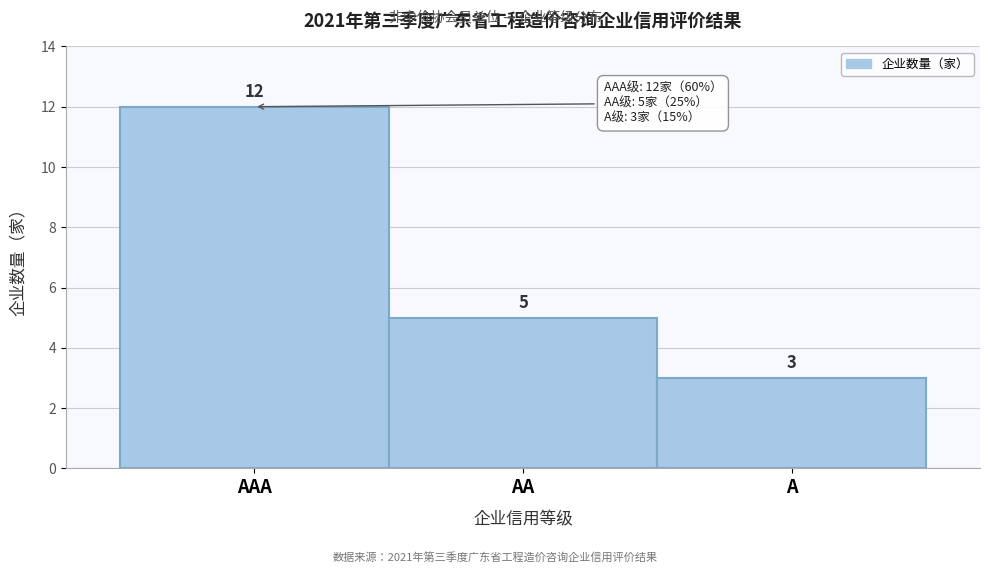

Reading right to left, extract all data points from this chart.

A=3	AA=5	AAA=12